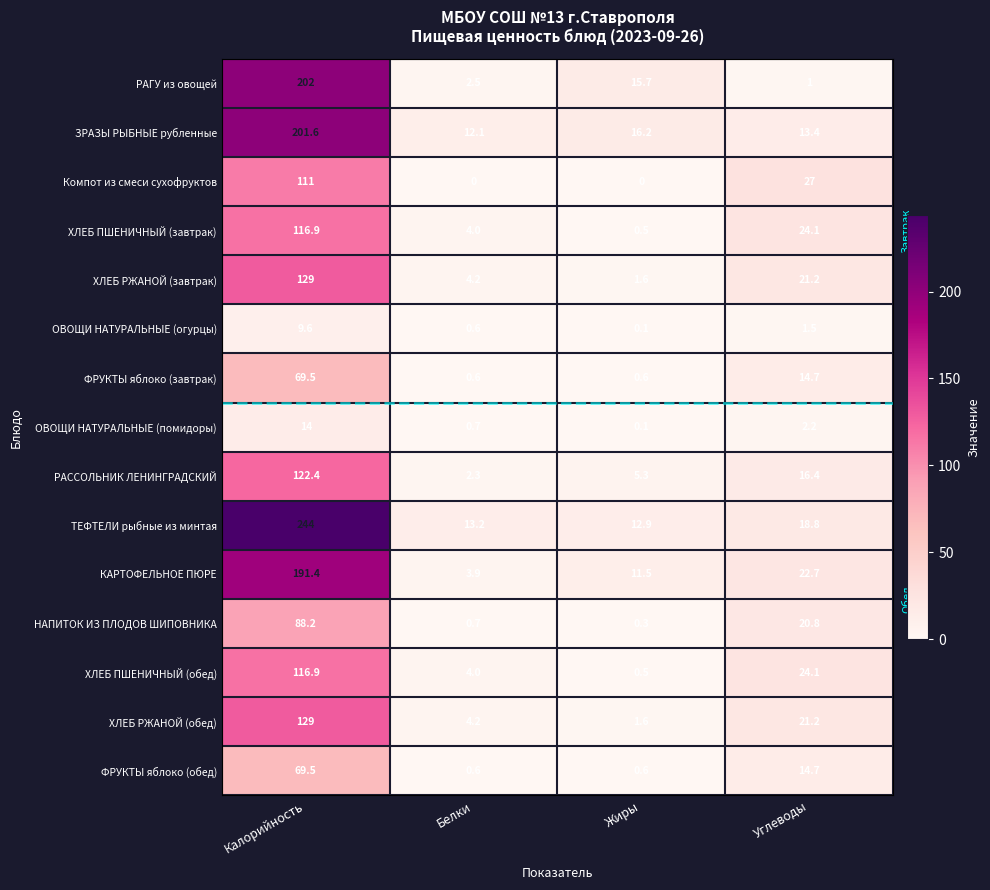

How many values in the ТЕФТЕЛИ рыбные из минтая series exceed 18?

2